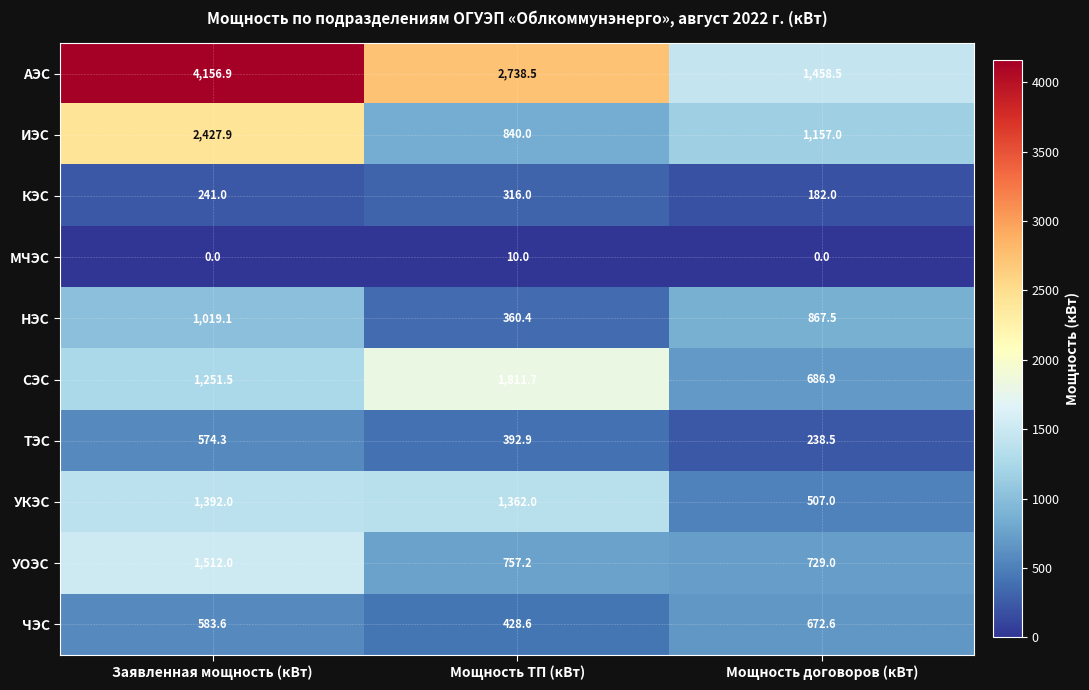

At which category is the sum across all series the highest?

Заявленная мощность (кВт)